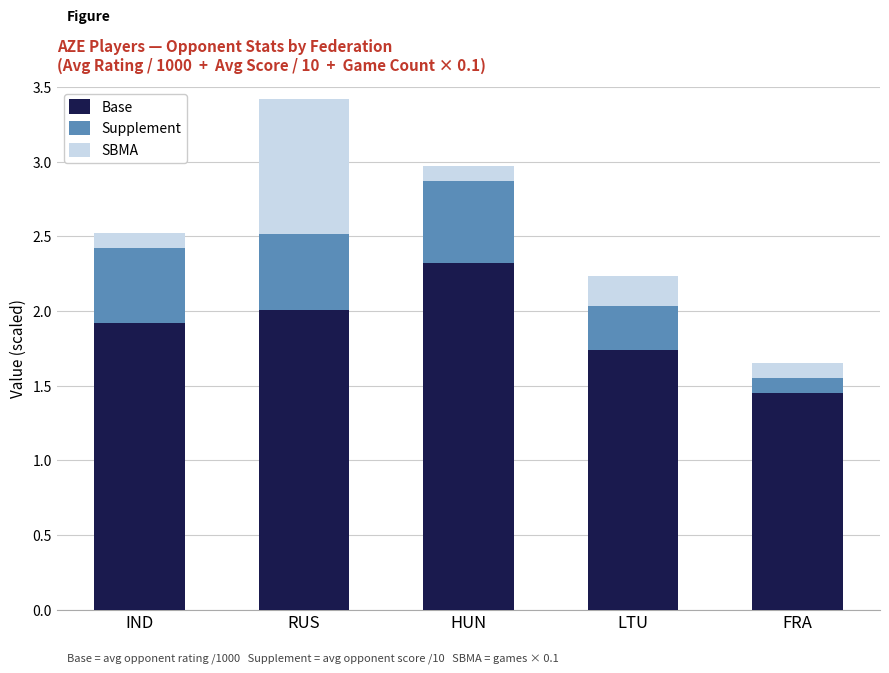

What is the total value across all series at HUN?

3.0